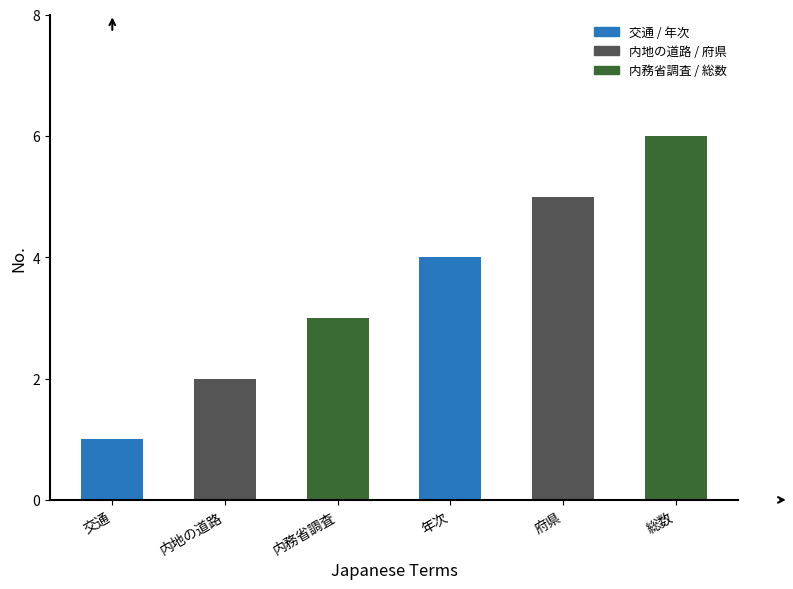

Are the bars grouped side by side (vs. stacked)?

No